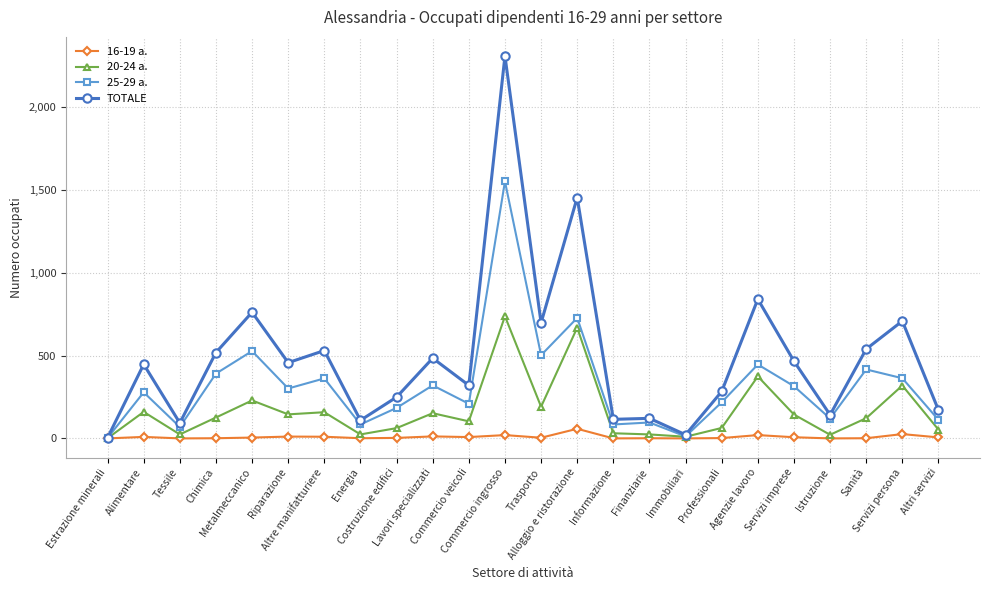

Which category has the highest value across all series?

Commercio ingrosso